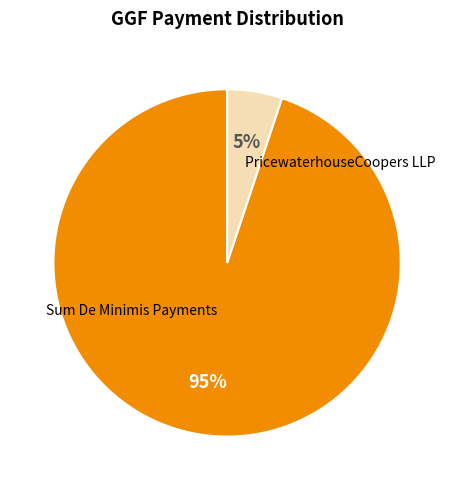

Count the number of slices in the pie.

2